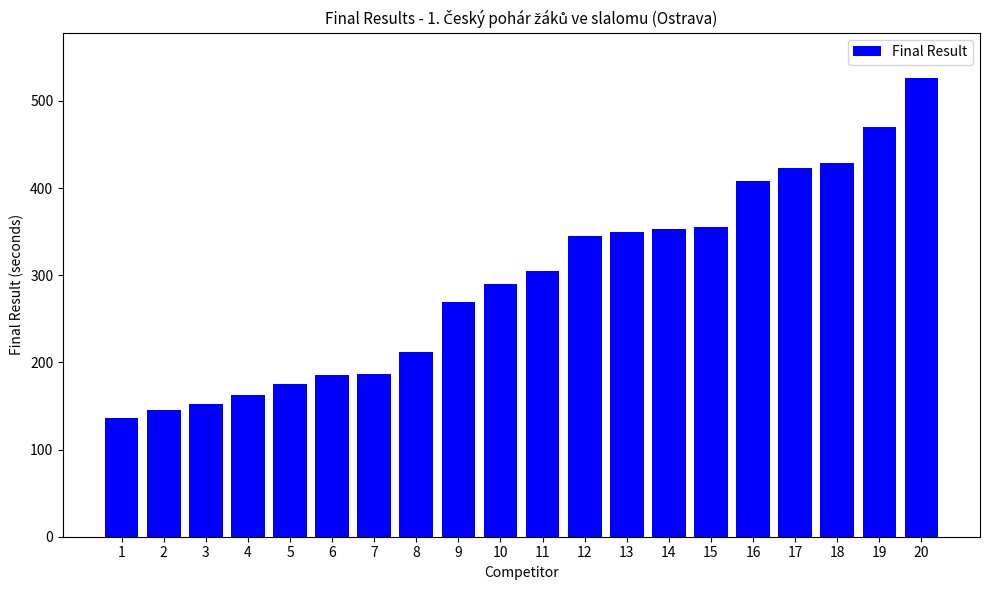

What is the difference between the maximum and second lowest values?

380.0